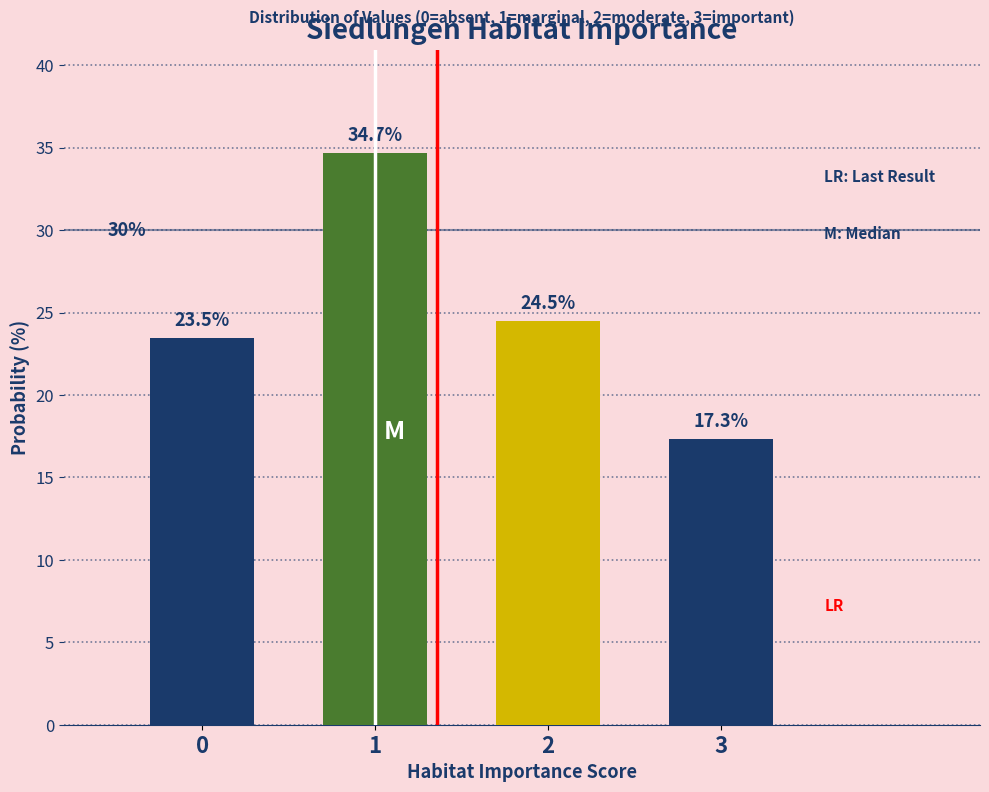

How tall is the bar that spans 2.5 to 3.5 on the x-axis?

17.3